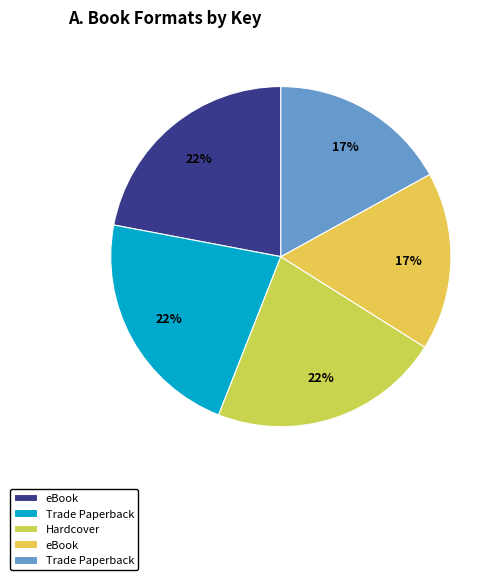

How many segments does this pie chart have?

5